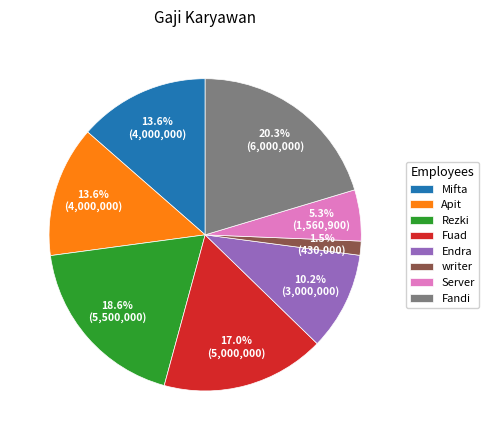

To the nearest percent, what portion does Endra represent?

10%